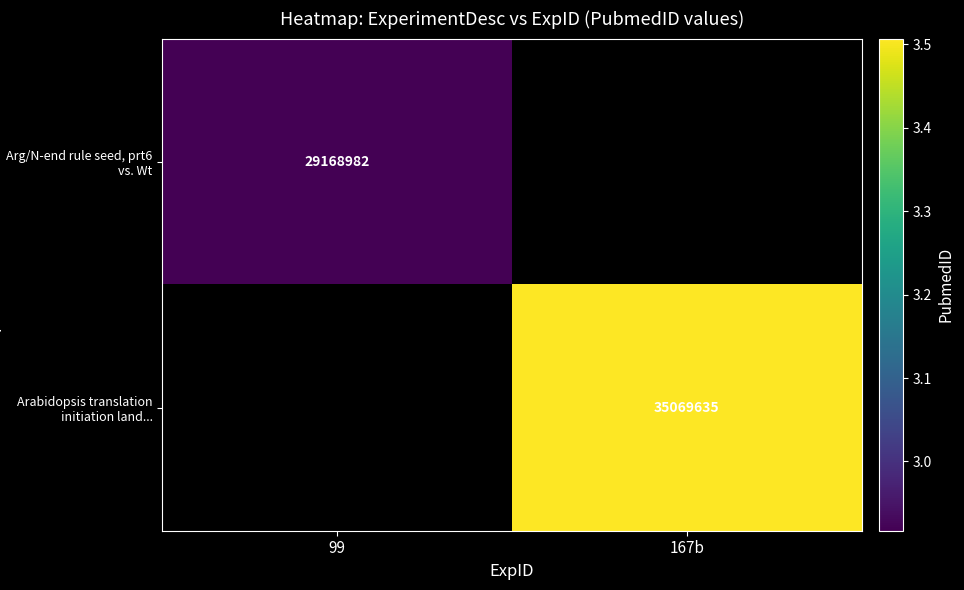

The value of Arg/N-end rule seed, prt6 vs. Wt at 99 is 6961491. True or false?

False